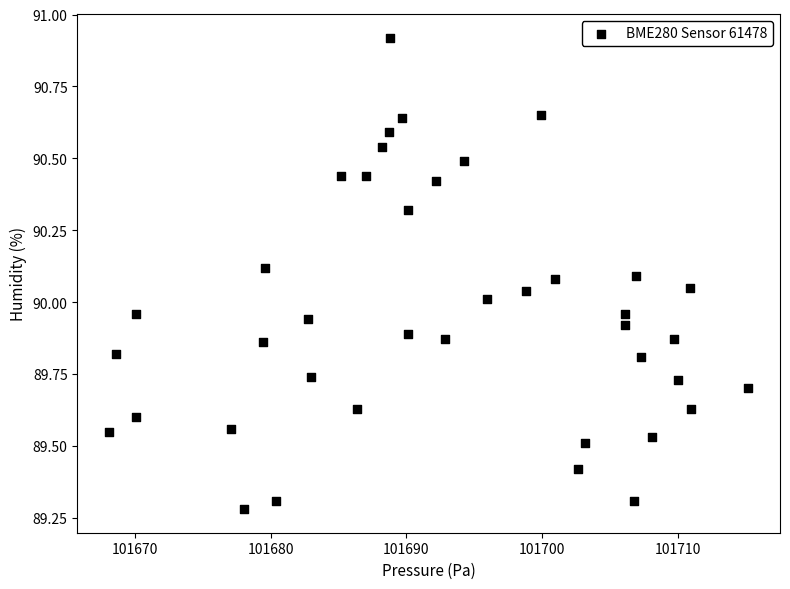

What is the range of X values (max minus min)?

47.1